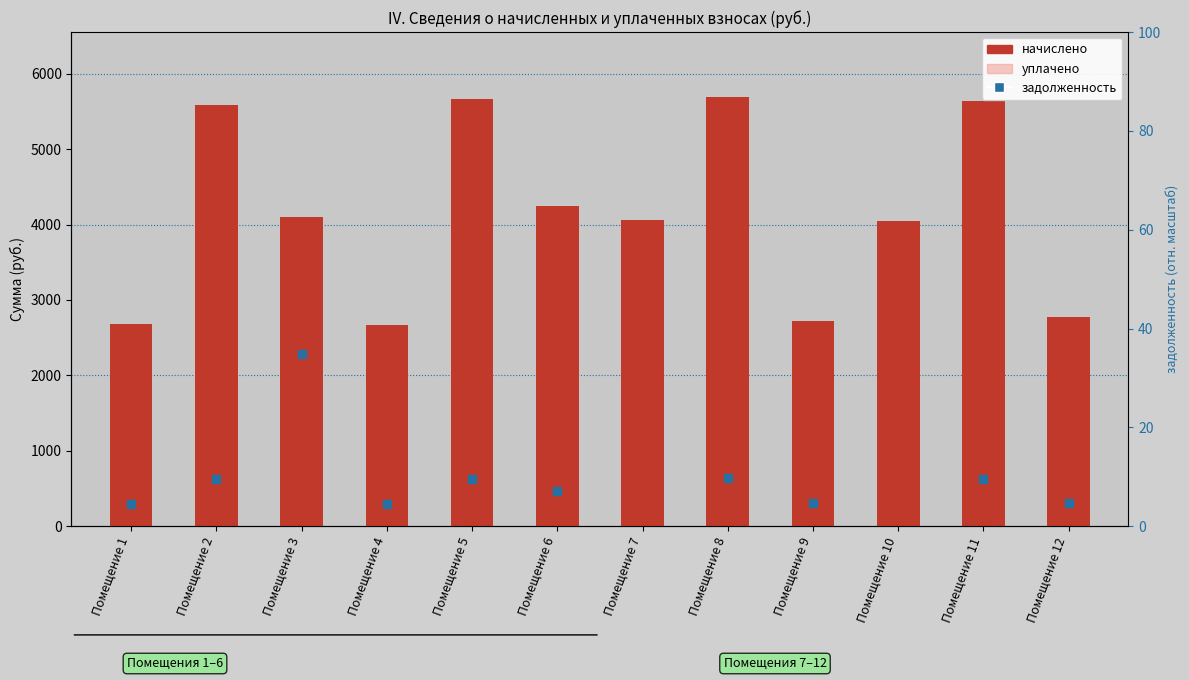

Which label corresponds to the smallest value in the chart?

Помещение 10